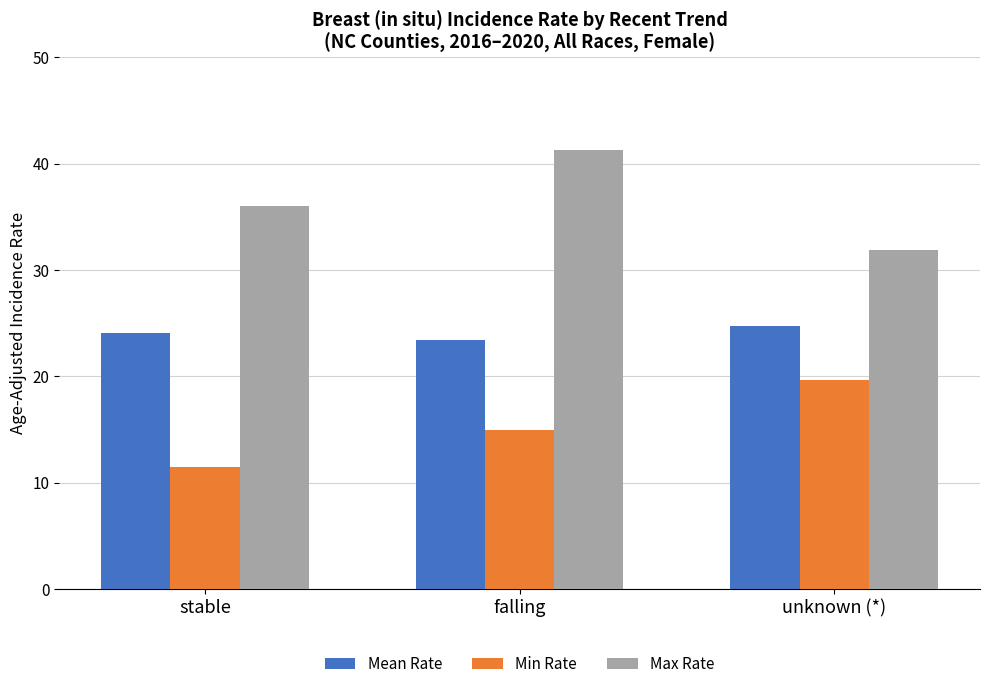

Reading right to left, what are all the values shown in this chart?

Mean Rate: 24.7	23.4	24.1
Min Rate: 19.6	14.9	11.5
Max Rate: 31.9	41.3	36.0